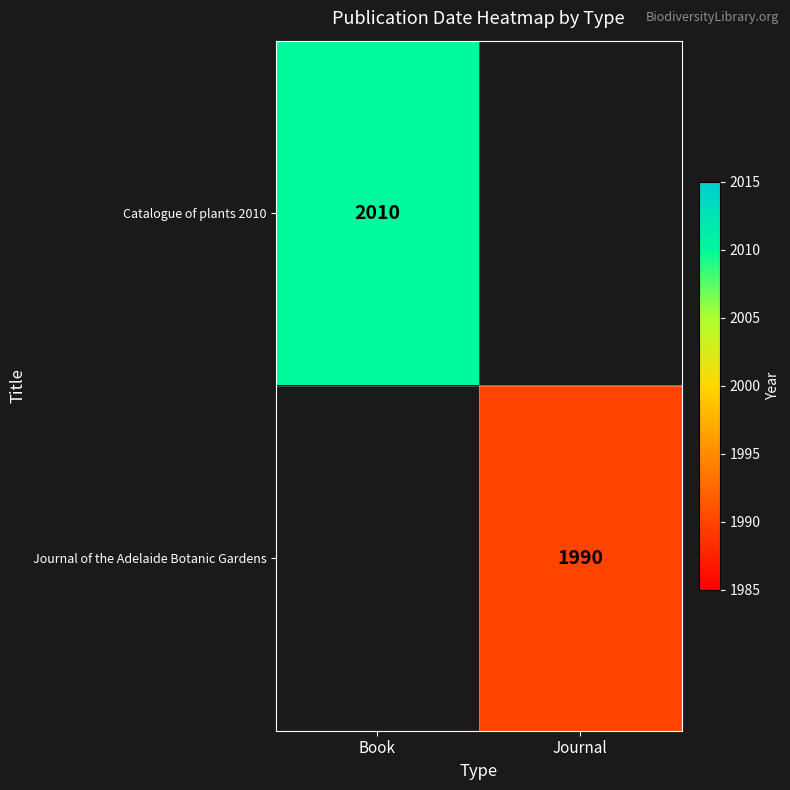

The Catalogue of plants 2010 series shows 2010 at Book. True or false?

True